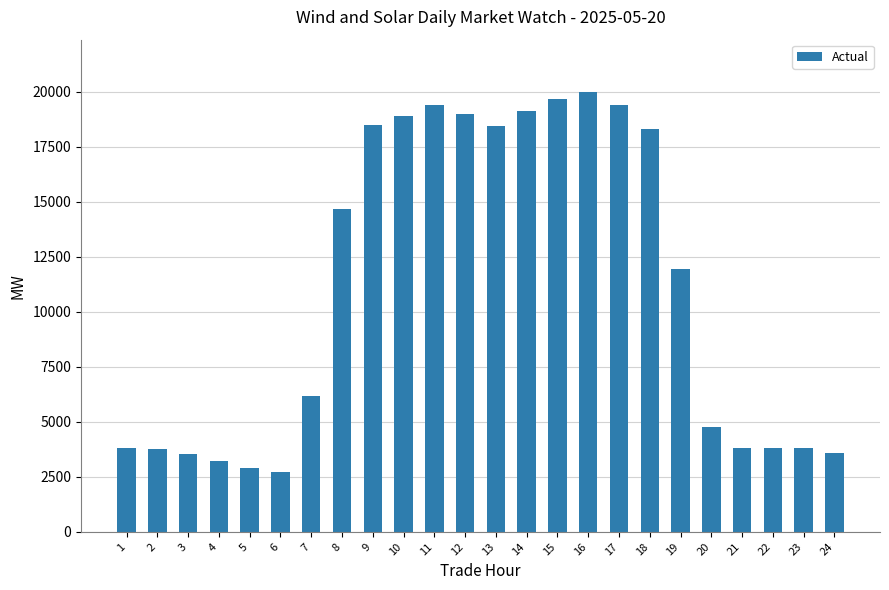

What is the difference between the values at 1 and 10?

15070.8